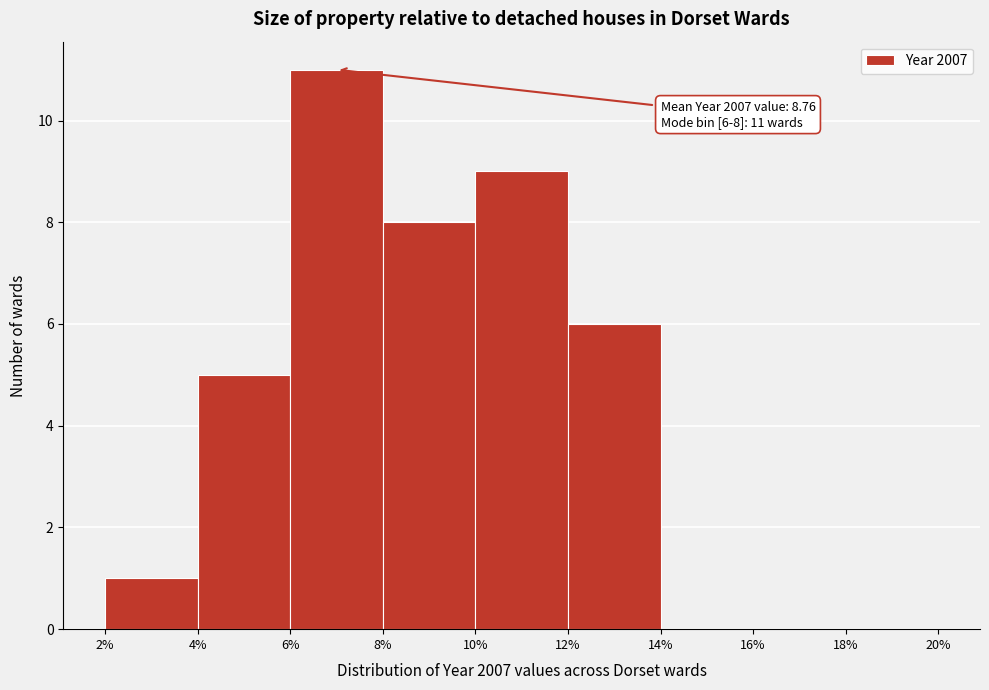

Over which range of the x-axis is the bar tallest?

6% to 8%